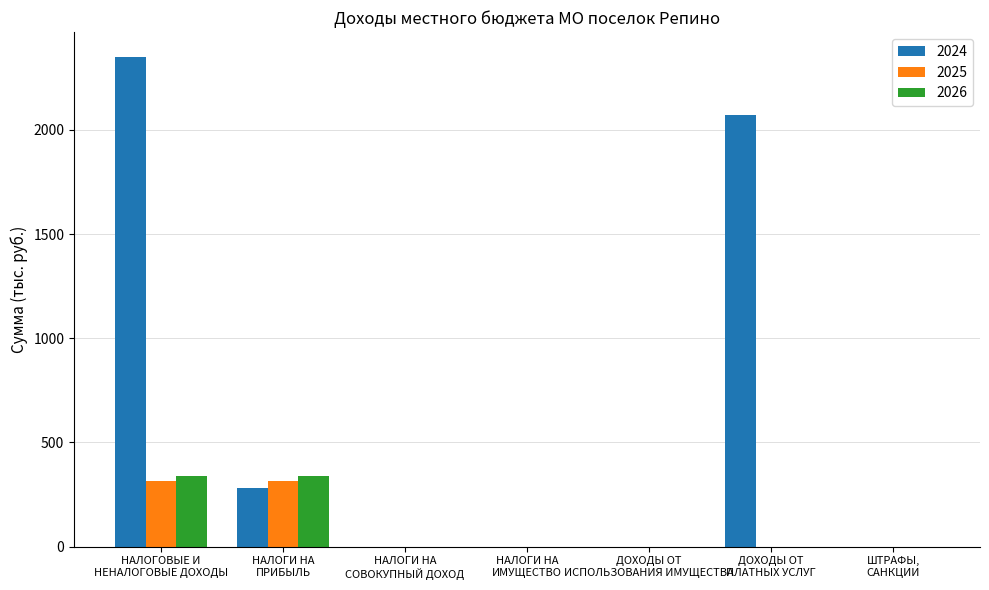

True or false: 2026 has a value of 445.6 at НАЛОГОВЫЕ И
НЕНАЛОГОВЫЕ ДОХОДЫ.

False